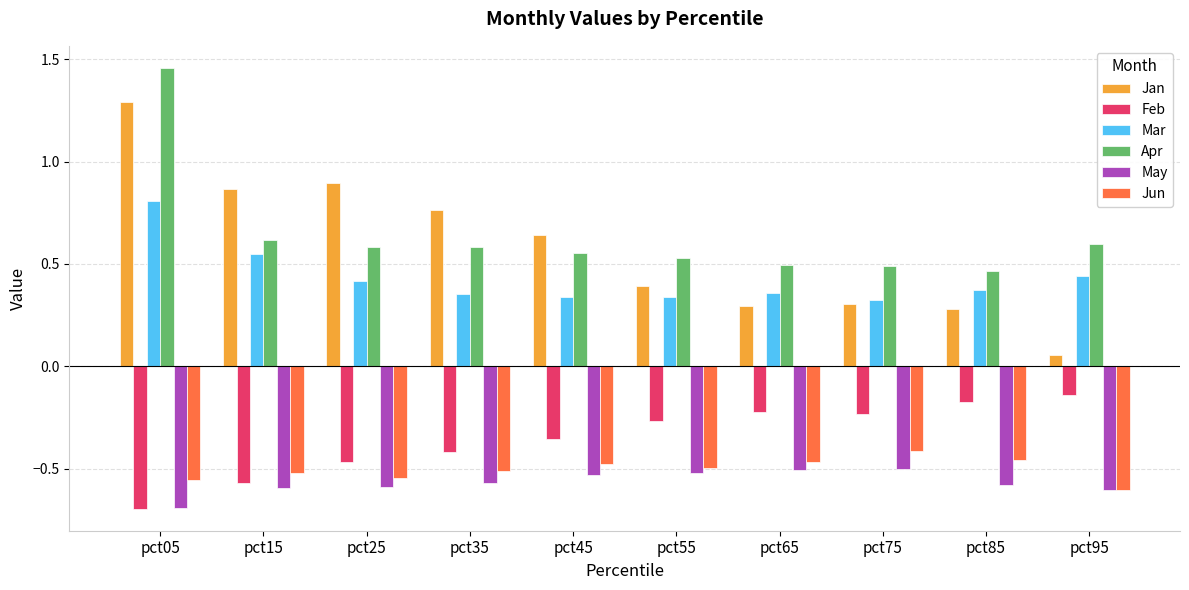

The value of May at pct85 is -0.3. True or false?

False